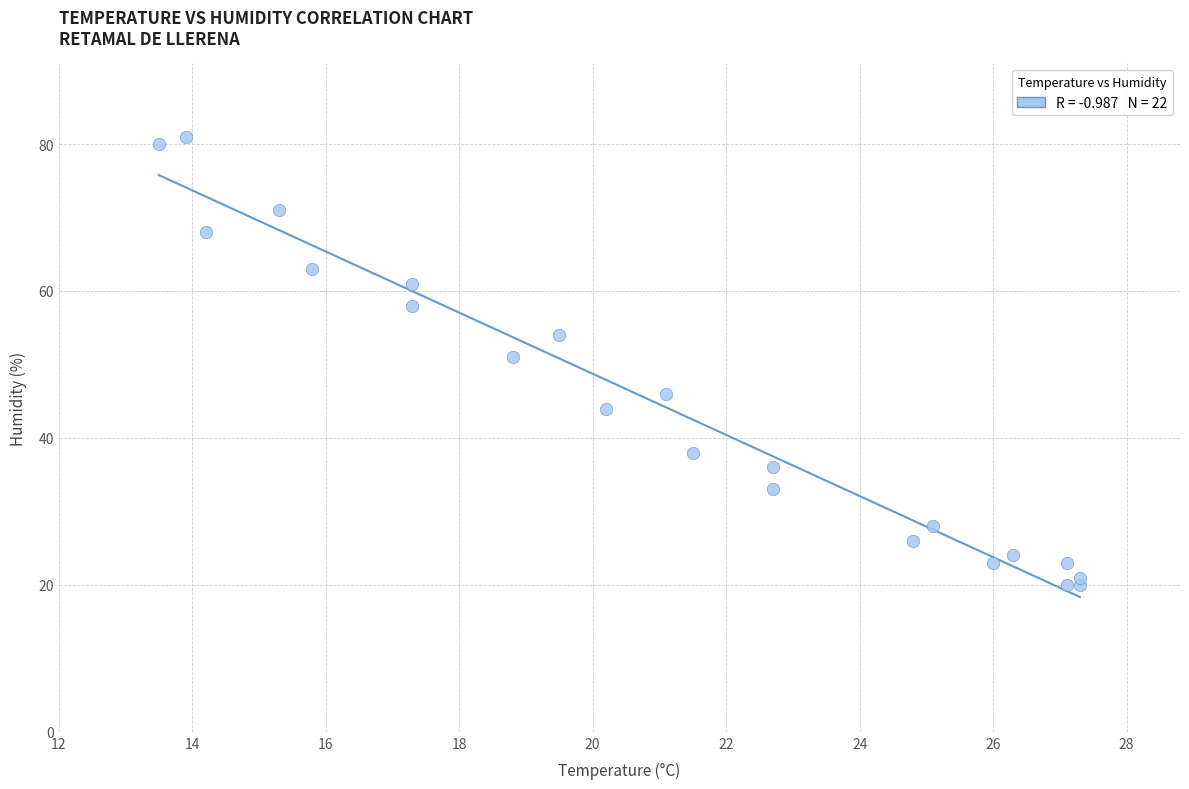

What is the range of Y values (max minus min)?

61